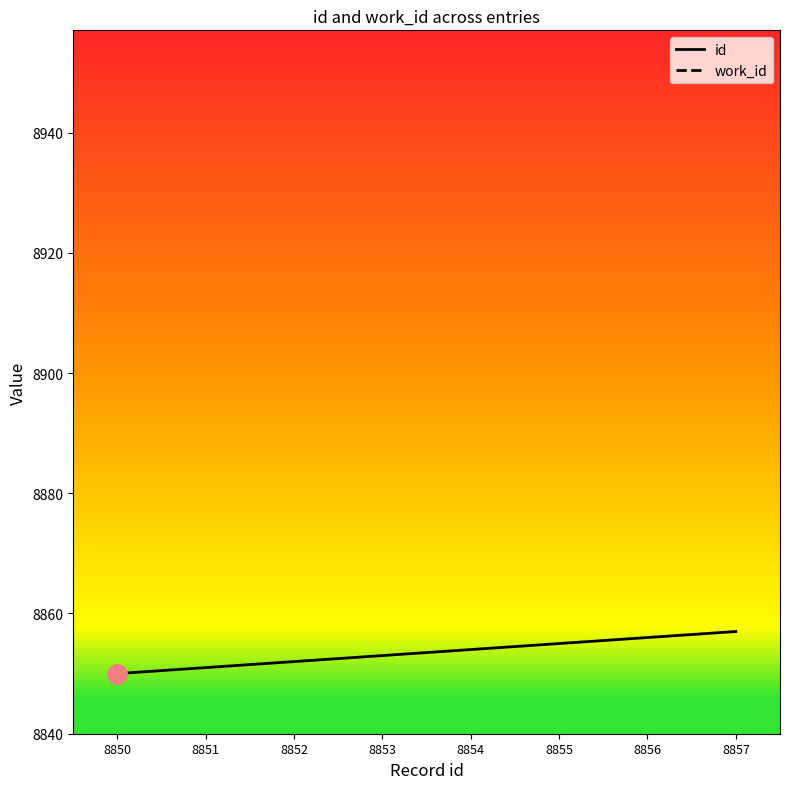

What are all the series names shown in the legend?

id, work_id